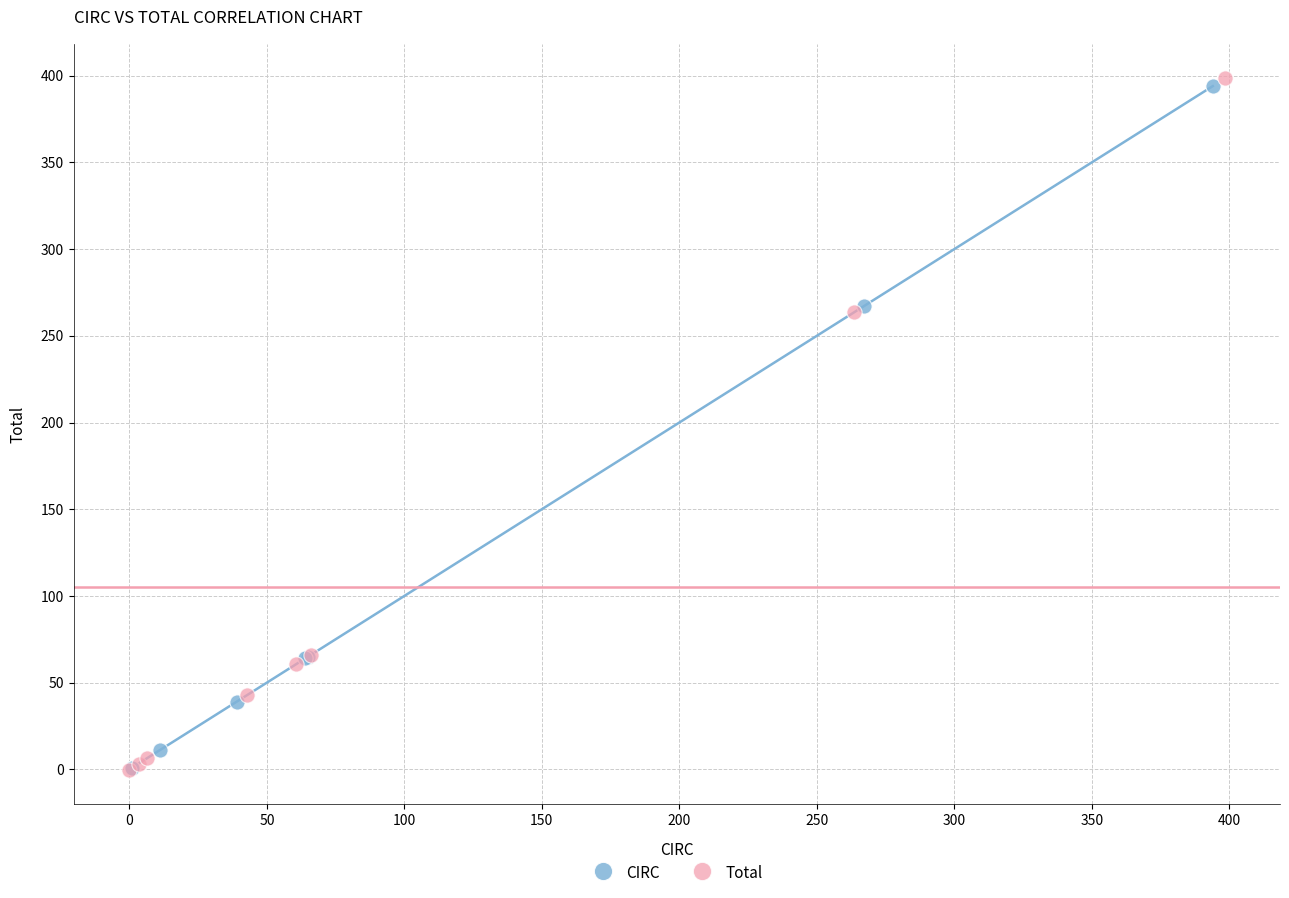

Which series has the largest Y range (max minus min)?

Total